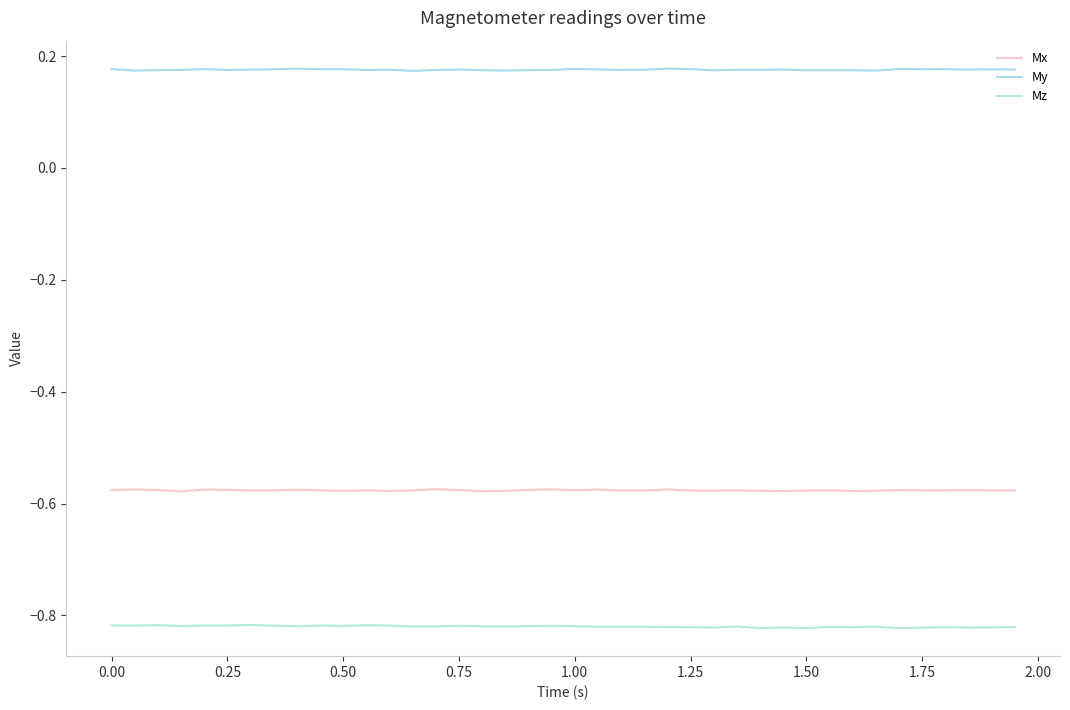

True or false: Mz and My intersect in this chart.

False